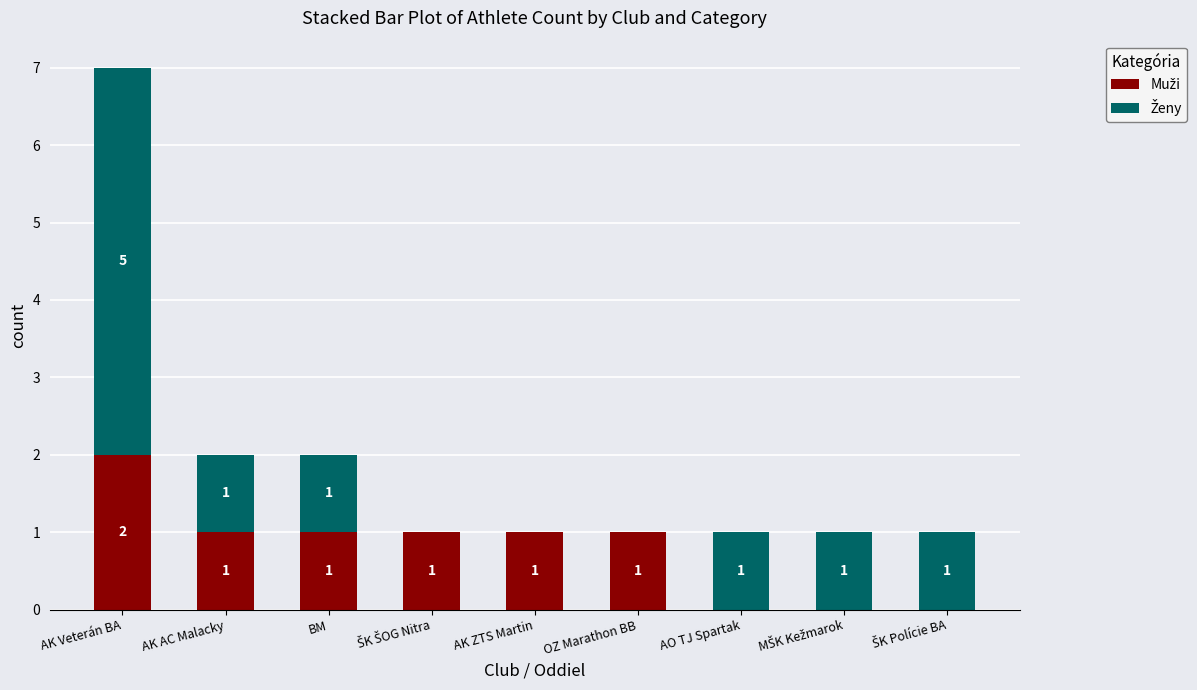

At which category is the sum across all series the highest?

AK Veterán BA